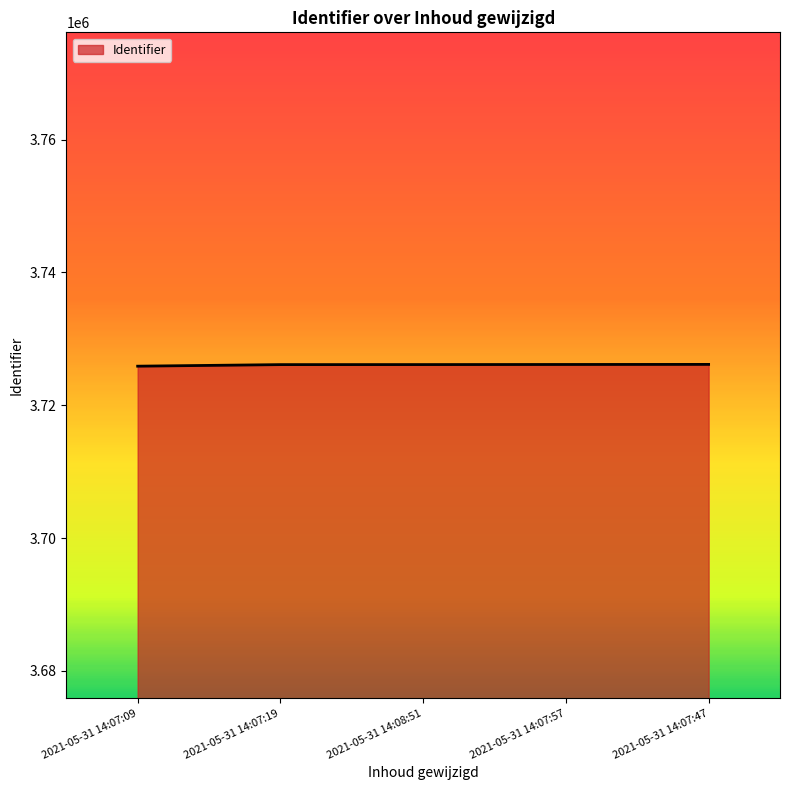

Is it true that the value at 2021-05-31 14:07:47 is 3726144?

True